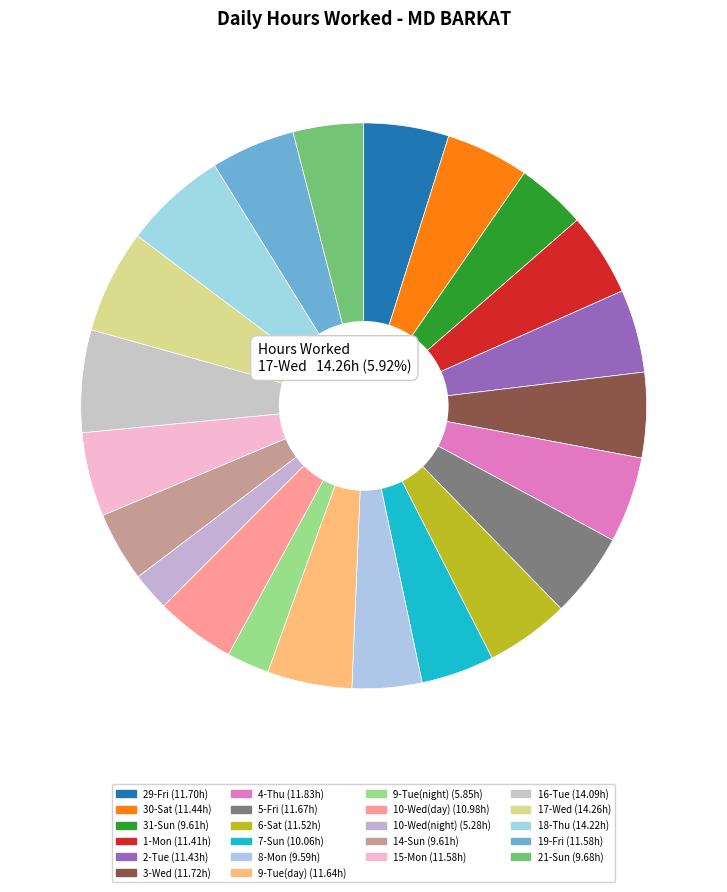

To the nearest percent, what is the average slice percentage?

5%